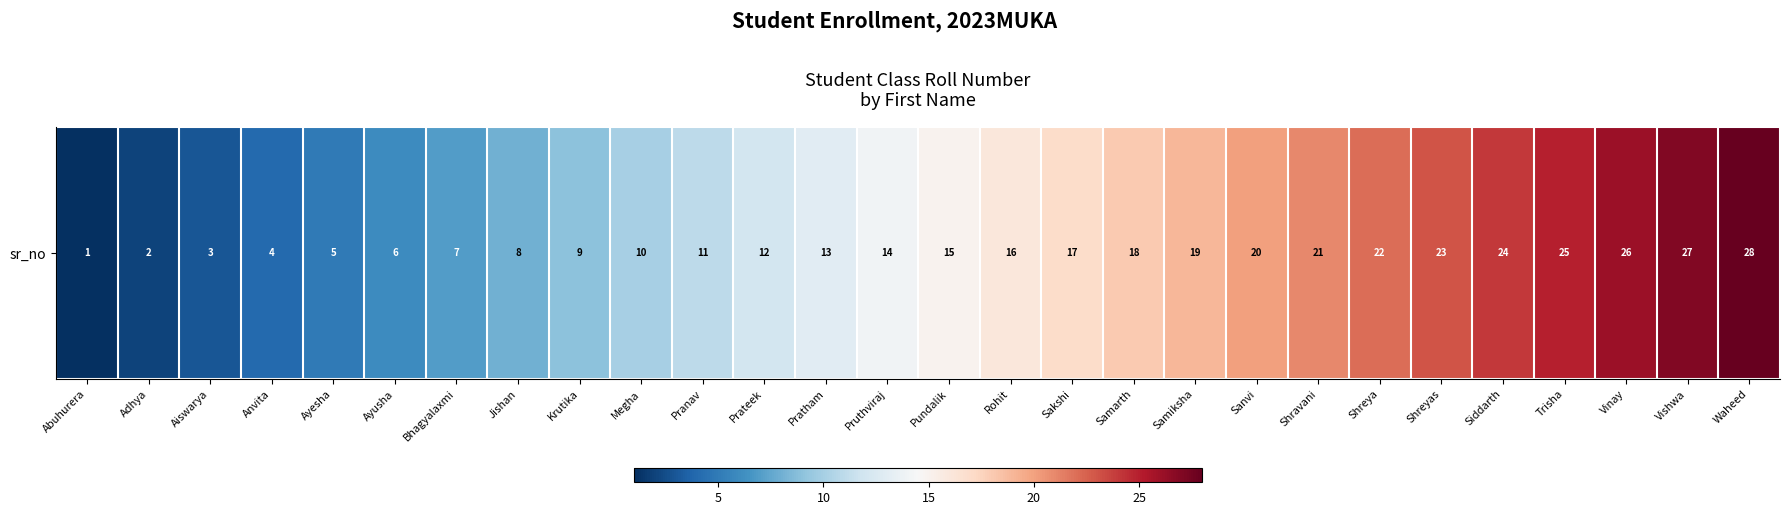

Reading left to right, transcribe all the data shown in this chart.

Abuhurera=1	Adhya=2	Aiswarya=3	Anvita=4	Ayesha=5	Ayusha=6	Bhagyalaxmi=7	Jishan=8	Krutika=9	Megha=10	Pranav=11	Prateek=12	Pratham=13	Pruthviraj=14	Pundalik=15	Rohit=16	Sakshi=17	Samarth=18	Samiksha=19	Sanvi=20	Shravani=21	Shreya=22	Shreyas=23	Siddarth=24	Trisha=25	Vinay=26	Vishwa=27	Waheed=28